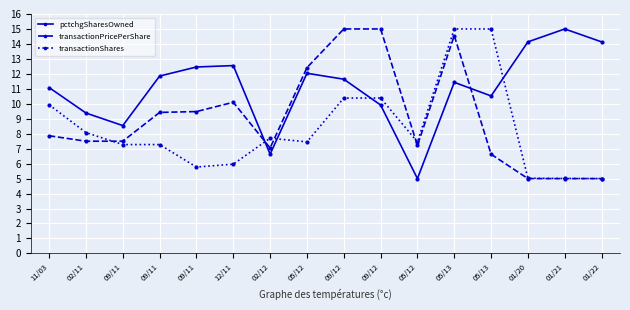

What are all the series names shown in the legend?

pctchgSharesOwned, transactionPricePerShare, transactionShares